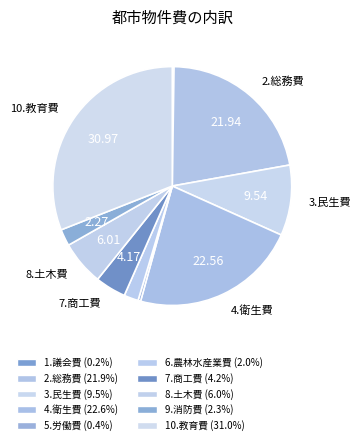

How many slices are in this pie chart?

10